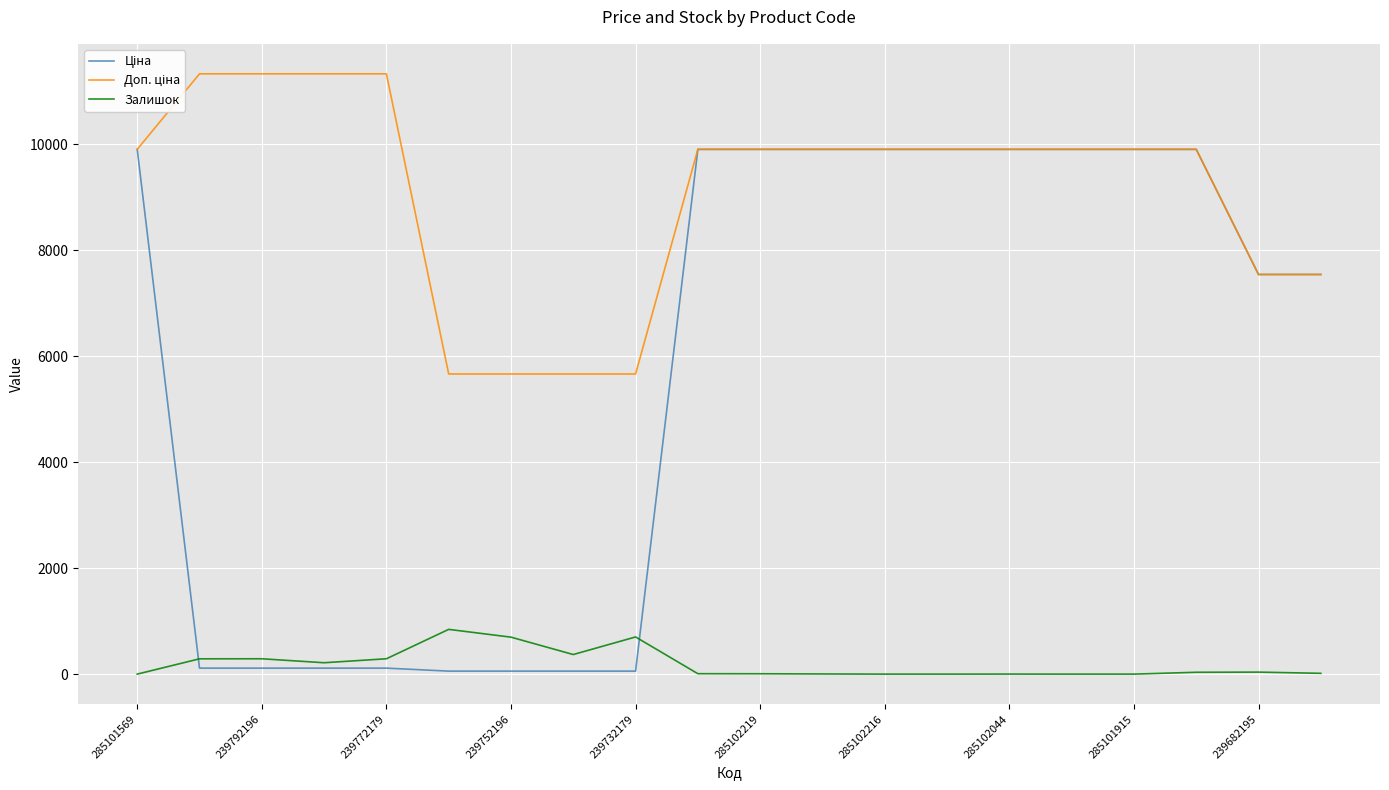

What is the greatest value displayed?

11334.0